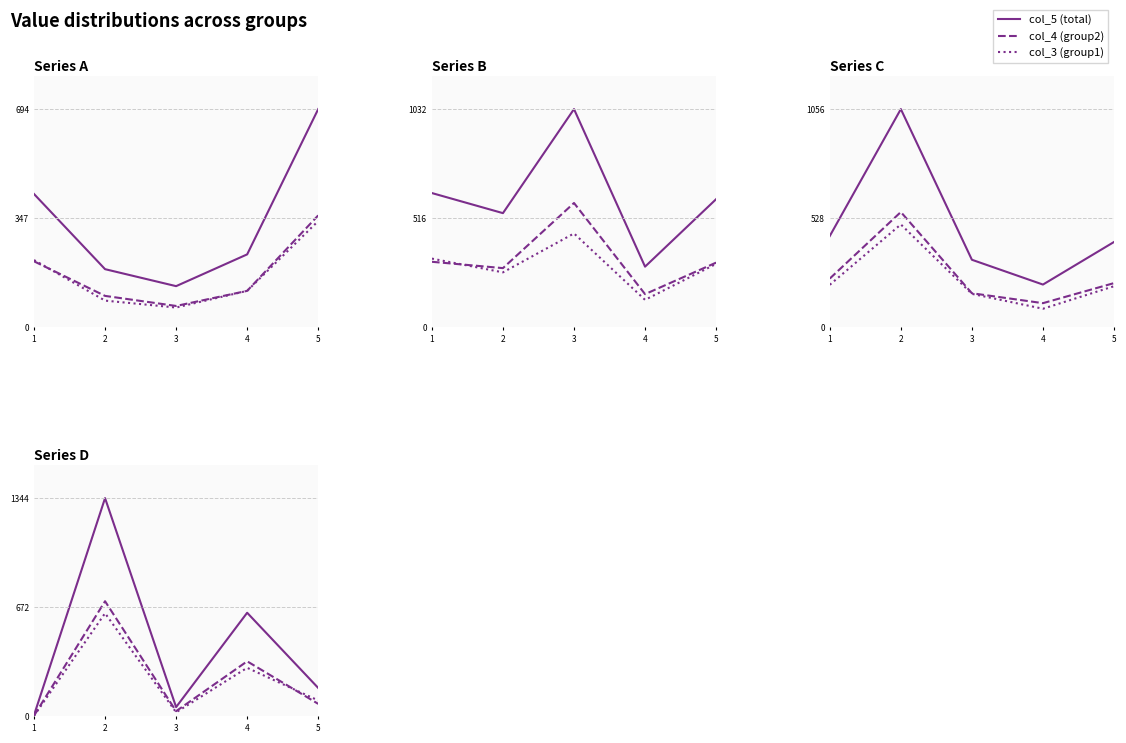

How many lines are shown in the chart?

3